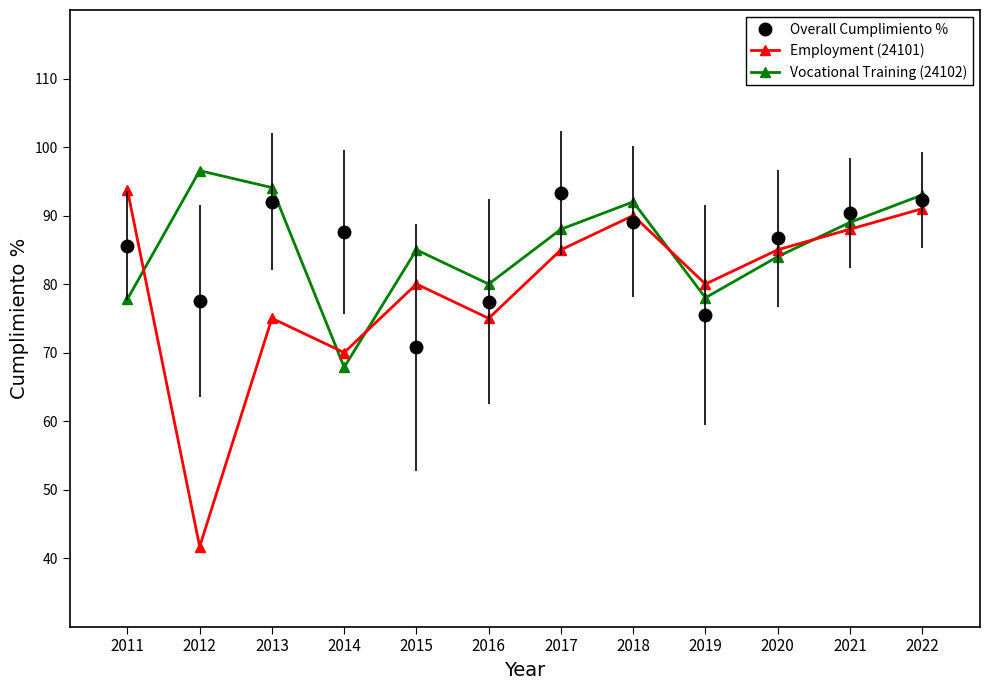

Which series has the widest spread of values?

Employment (24101)